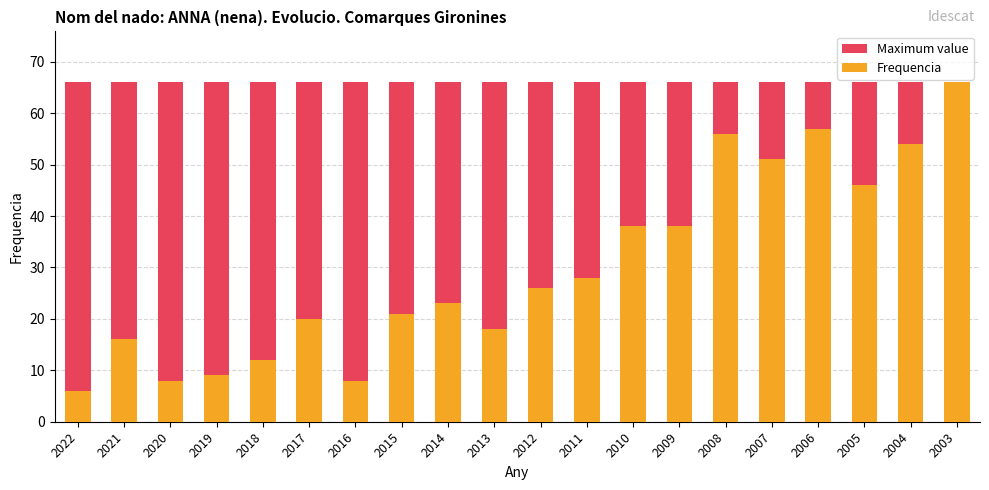

Which category has the highest value in the Frequencia series?

2003